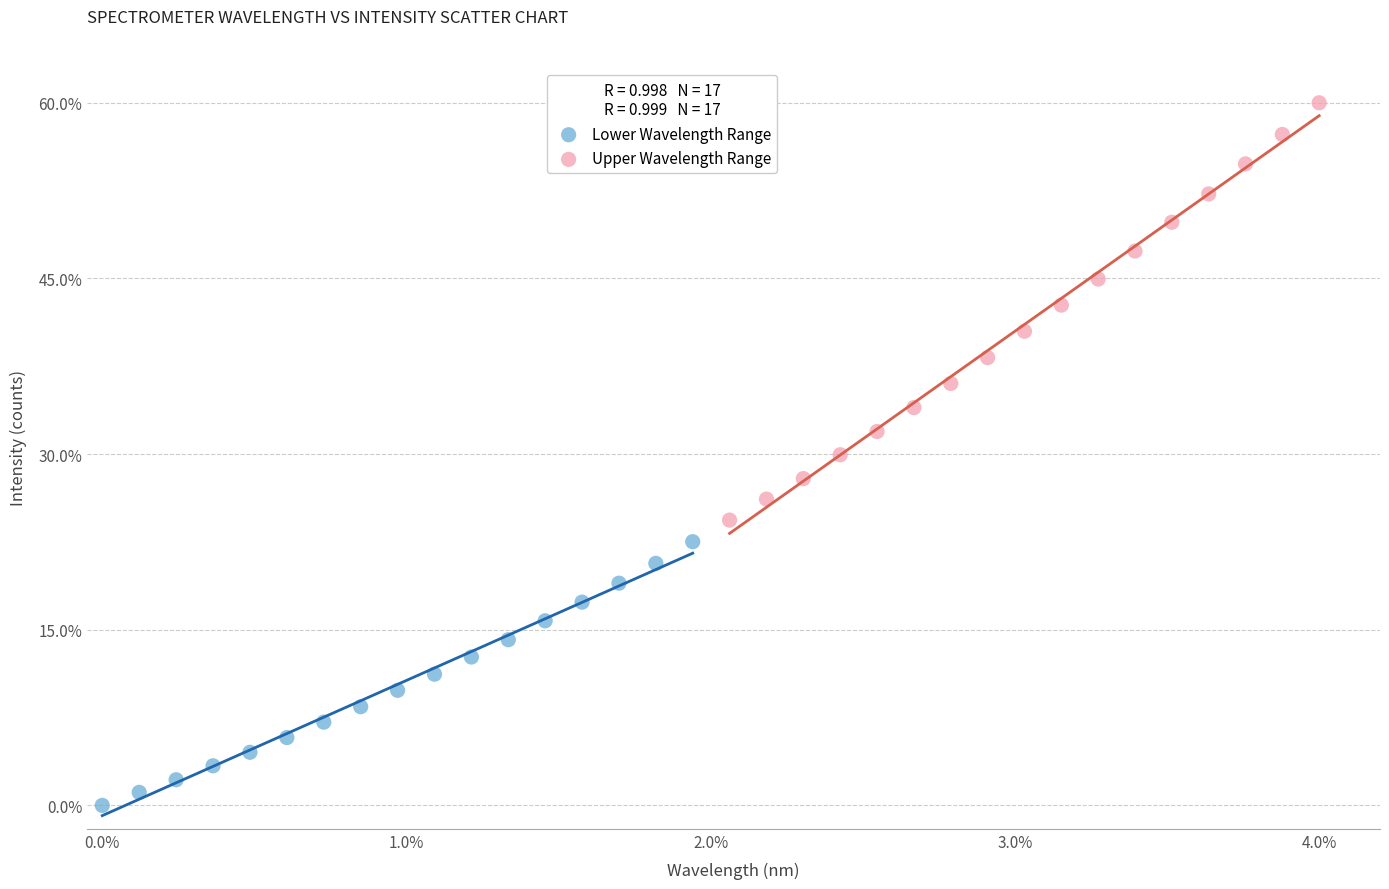

Which series contains the lowest Y value?

Lower Wavelength Range